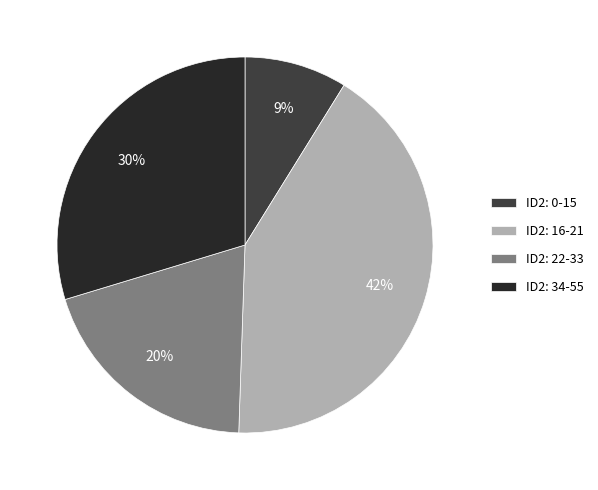

Combined, do ID2: 34-55 and ID2: 22-33 account for over 50%?

No